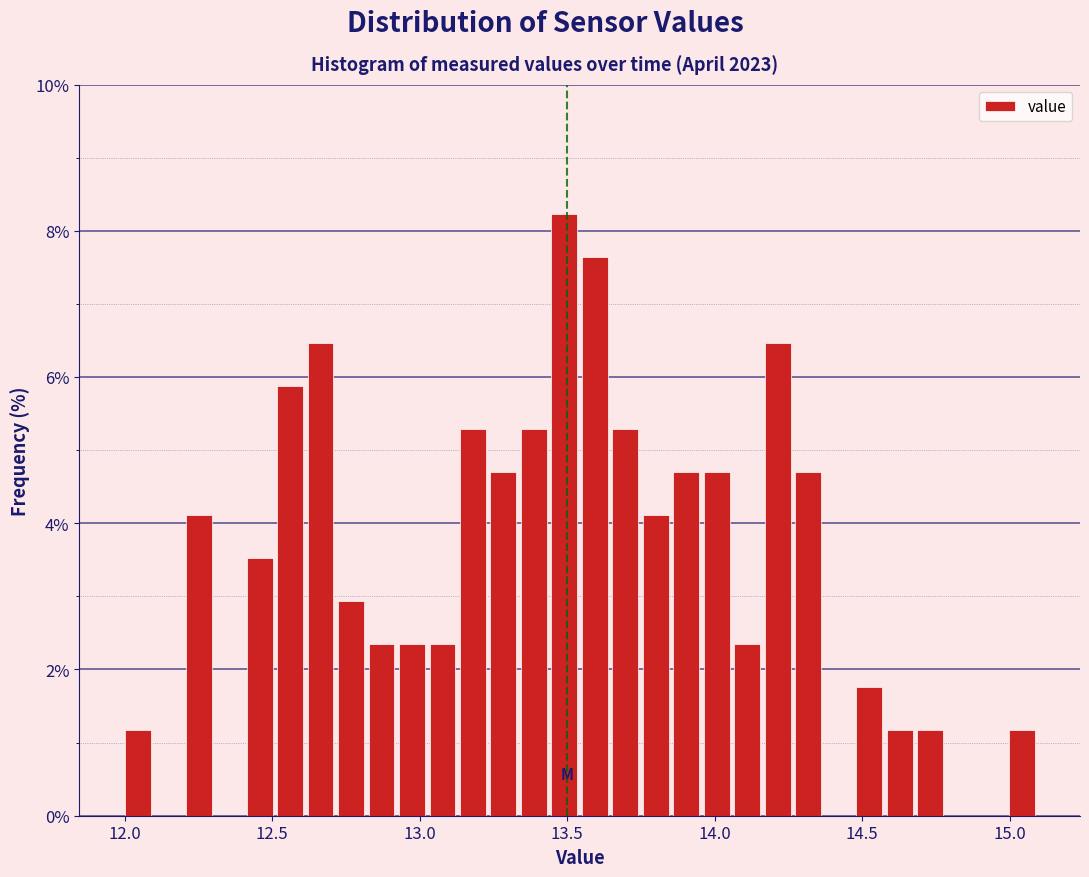

Read against the x-axis, roughly where is the centre of the tallest bar?

13.50